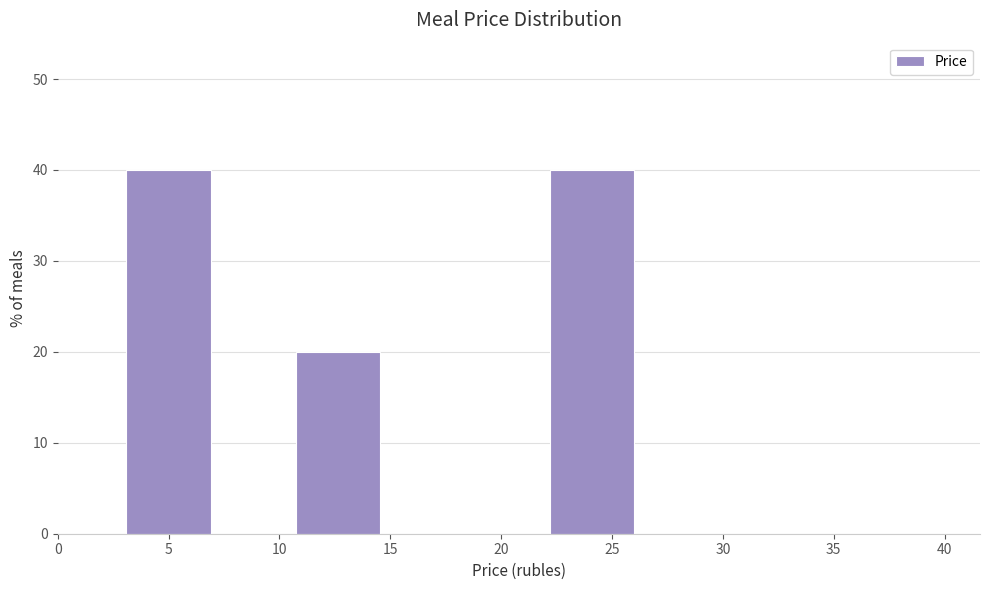

Reading left to right, transcribe this chart: for each bar, give the range it covers on the x-axis and its height. Neither the bar edges nor the heights are printed on the chart, so give them approximately, as read against the axes.

3.0 to 7.0: 40
7.0 to 10.5: 0
10.5 to 14.5: 20
14.5 to 18.5: 0
18.5 to 22.0: 0
22.0 to 26.0: 40